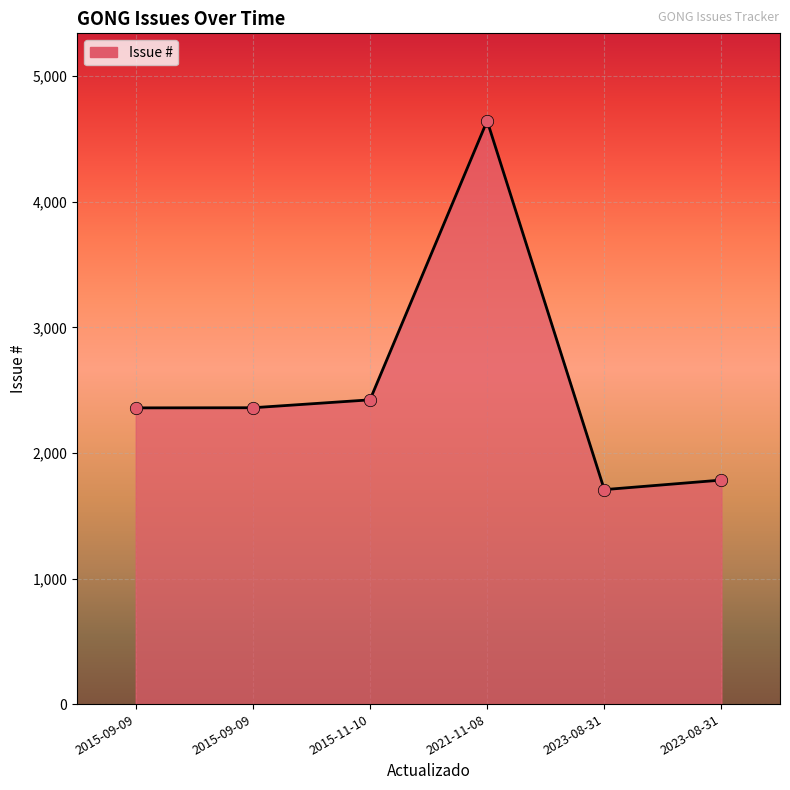

What is the change in value from 2015-09-09 to 2023-08-31?

-651